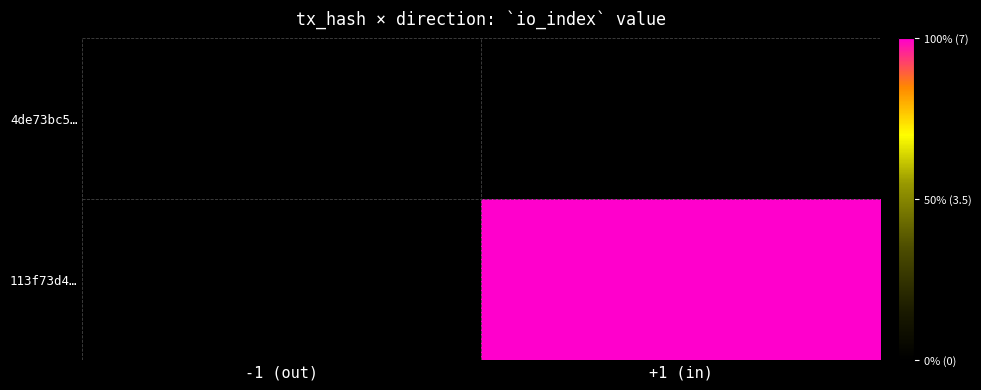

How many series are shown in this chart?

2